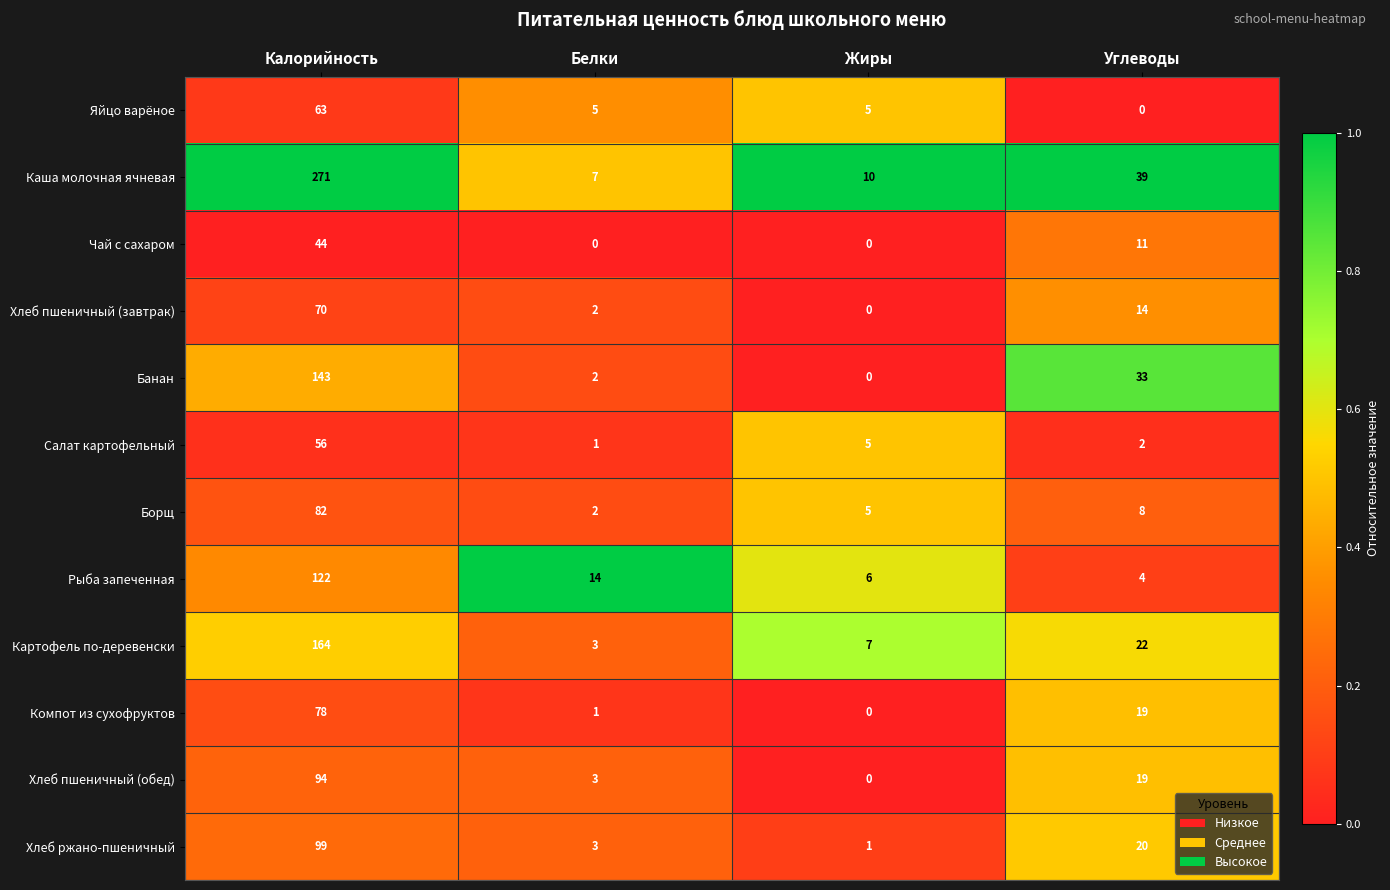

Count the number of categories in the chart.

4